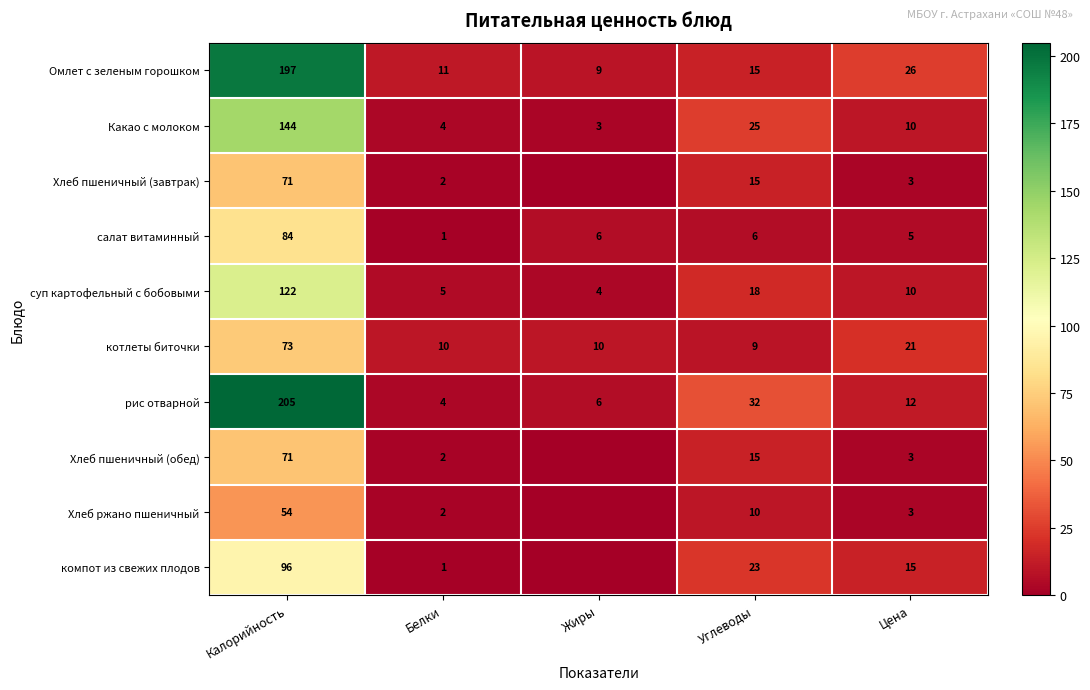

True or false: рис отварной has a value of 6 at Жиры.

True